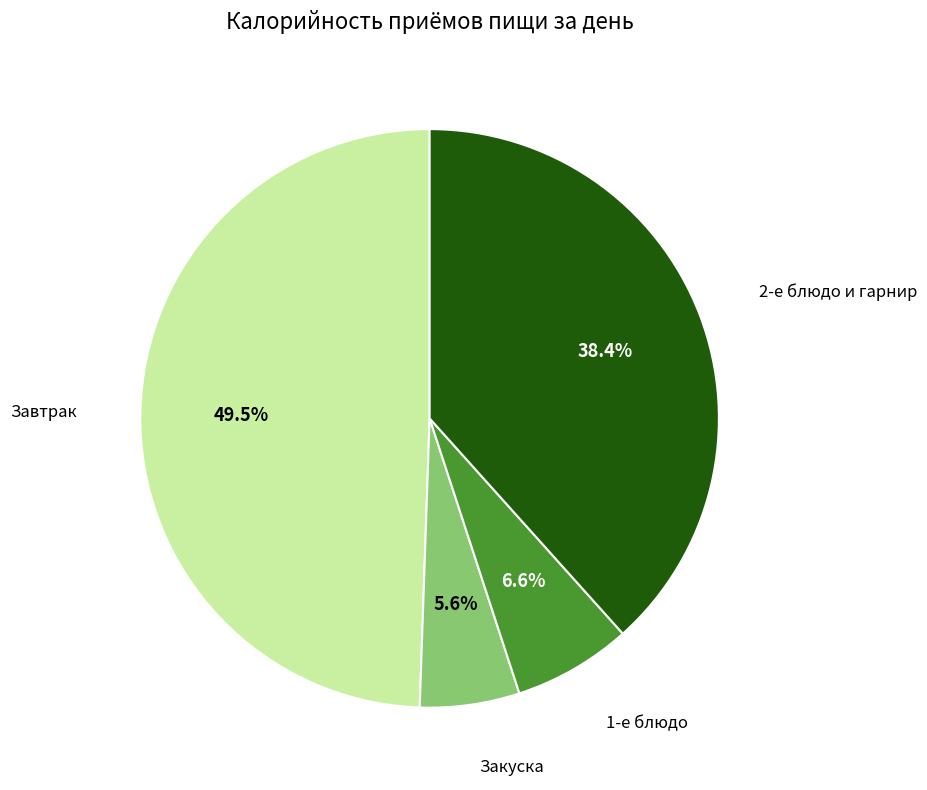

Is there any slice that represents more than half of the pie?

No